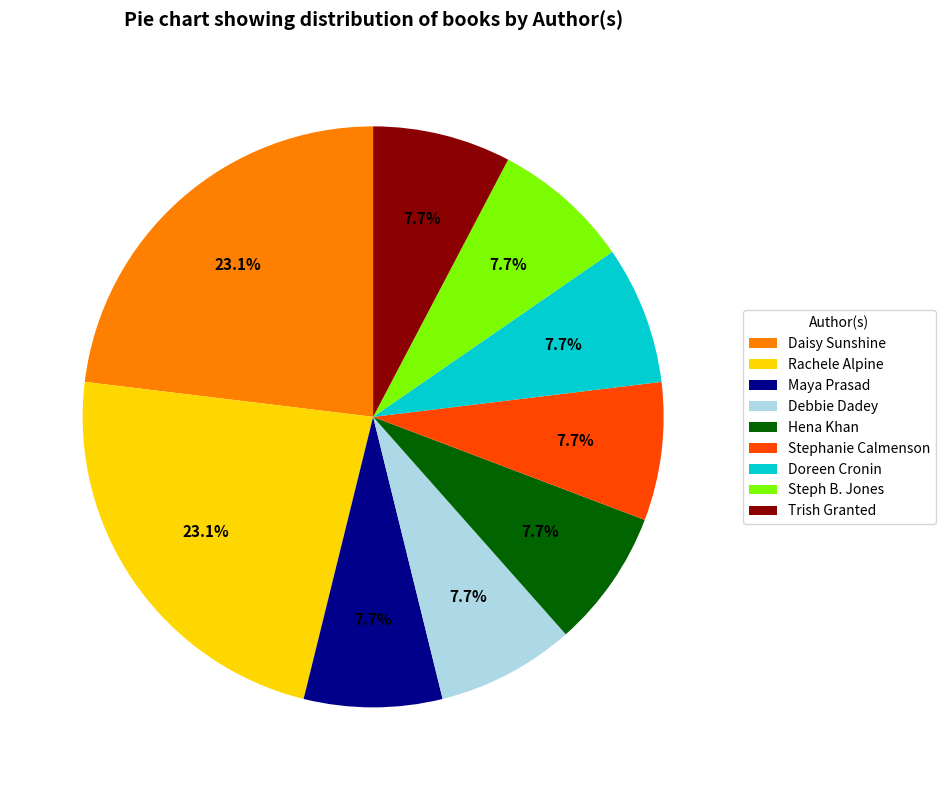

To the nearest percent, what is the difference between the largest and smallest slice percentages?

15%